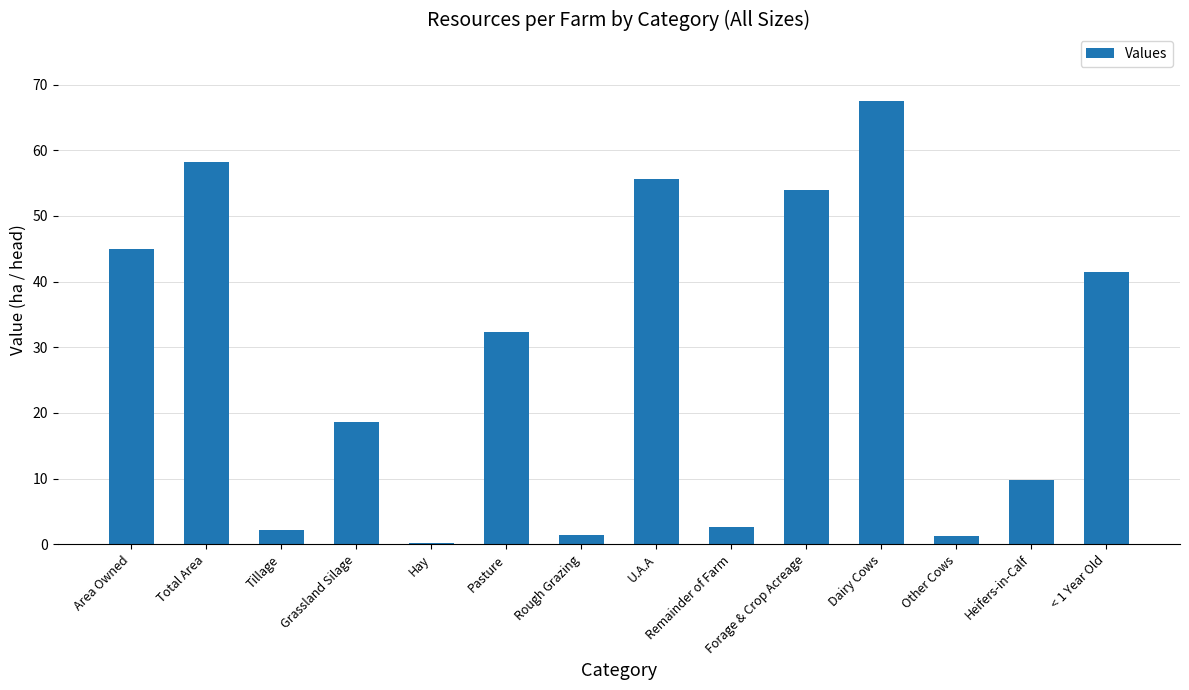

Between Dairy Cows and < 1 Year Old, which is larger?

Dairy Cows